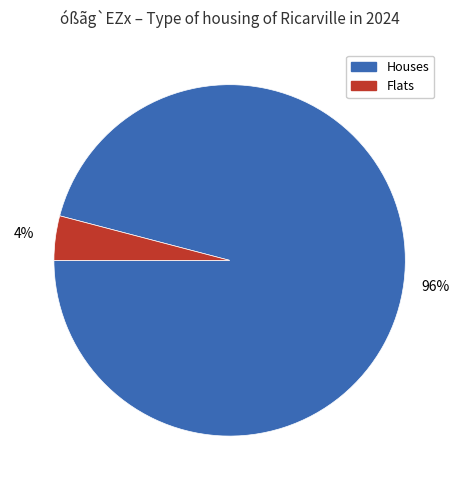

To the nearest percent, what is the difference between the largest and smallest slice percentages?

92%